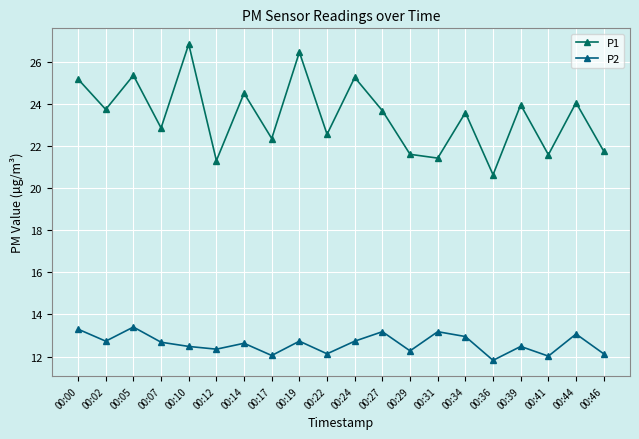

True or false: P2 and P1 cross at least once.

False